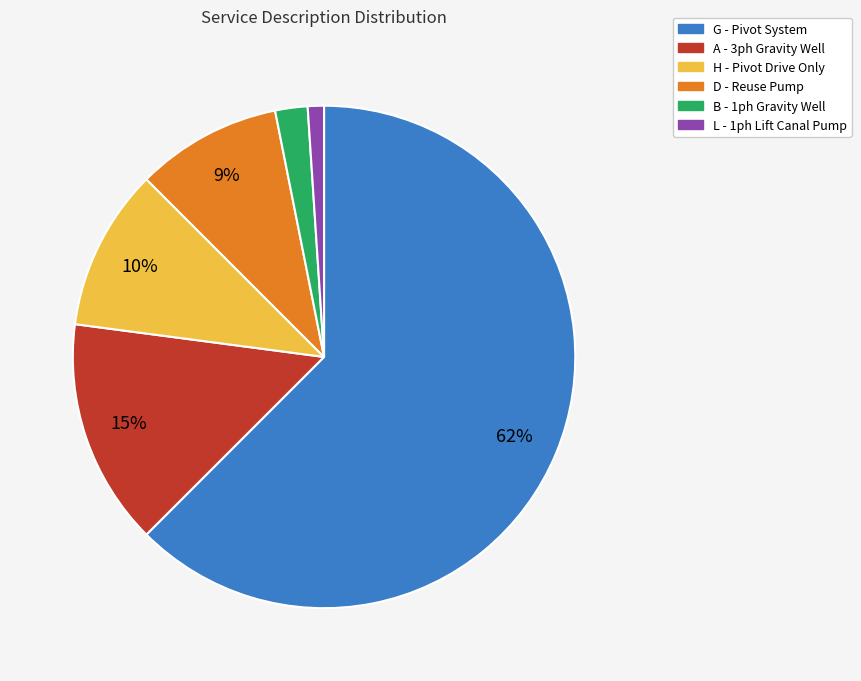

The G - Pivot System slice represents 53% of the pie. True or false?

False